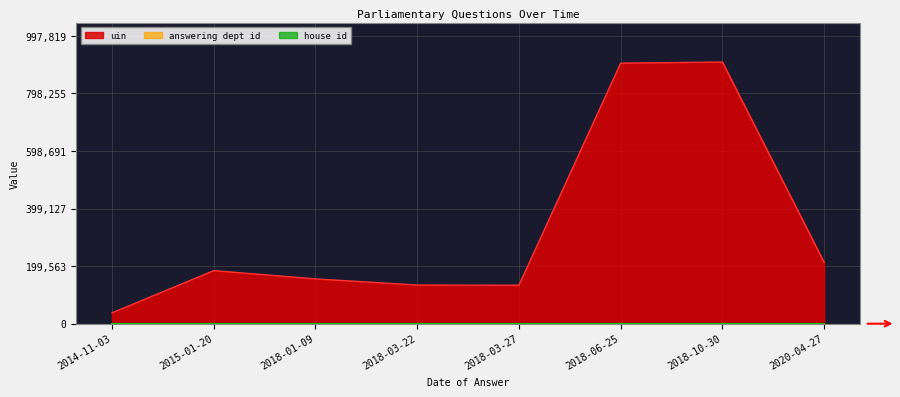

What is the maximum value shown in the chart?

907109